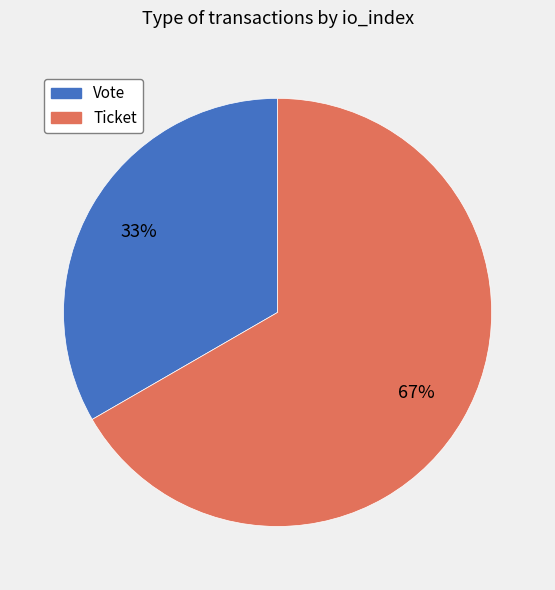

Do Ticket and Vote together represent more than half of the pie?

Yes